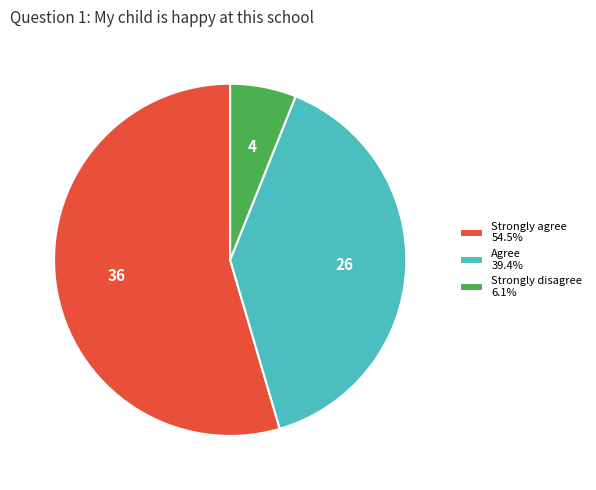

Is the sum of Strongly disagree 6.1% and Agree 39.4% greater than half?

No